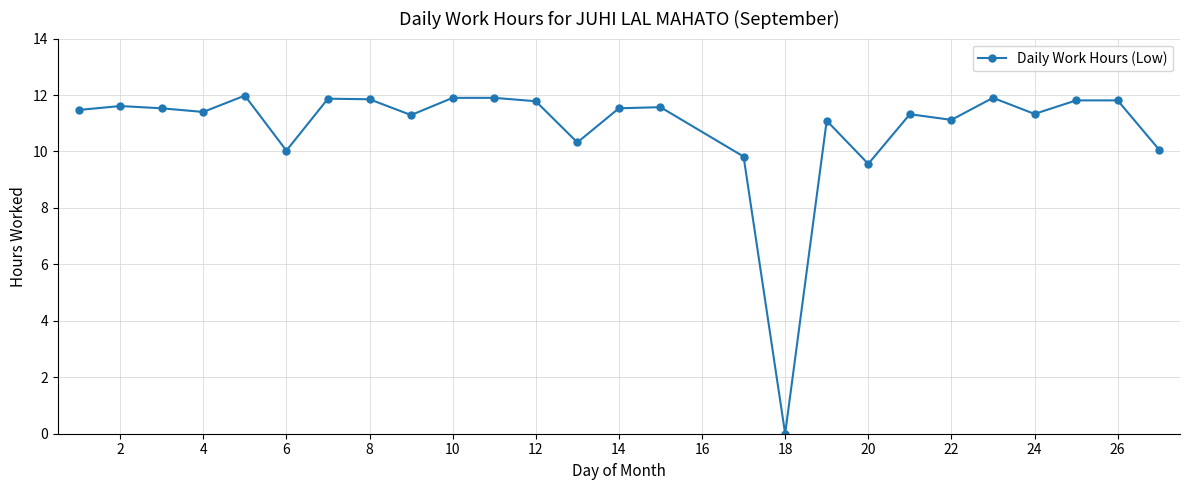

What is the maximum value shown in the chart?

12.0